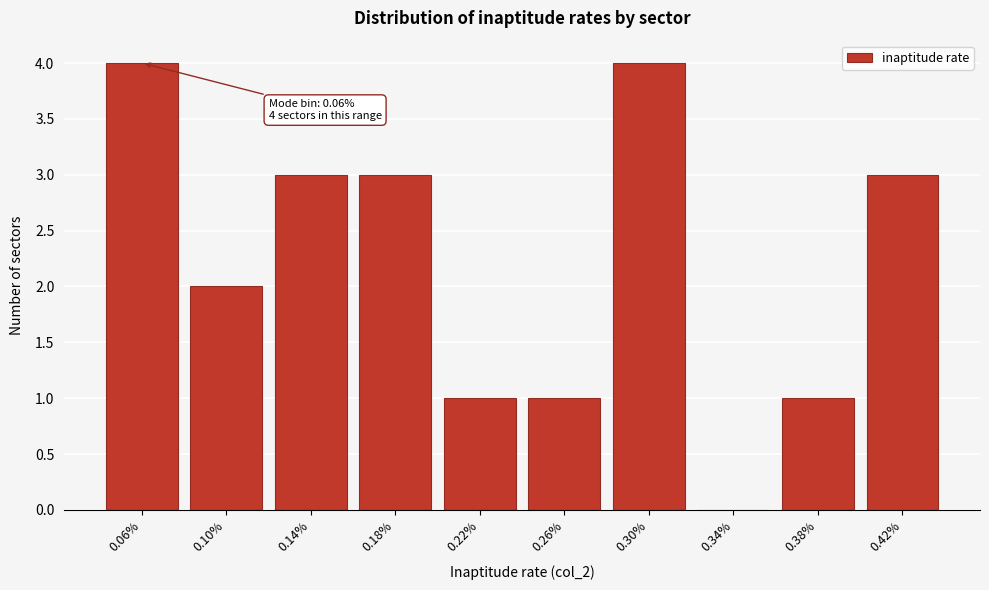

Reading right to left, transcribe all the data shown in this chart.

0.42%=3	0.38%=1	0.34%=0	0.30%=4	0.26%=1	0.22%=1	0.18%=3	0.14%=3	0.10%=2	0.06%=4